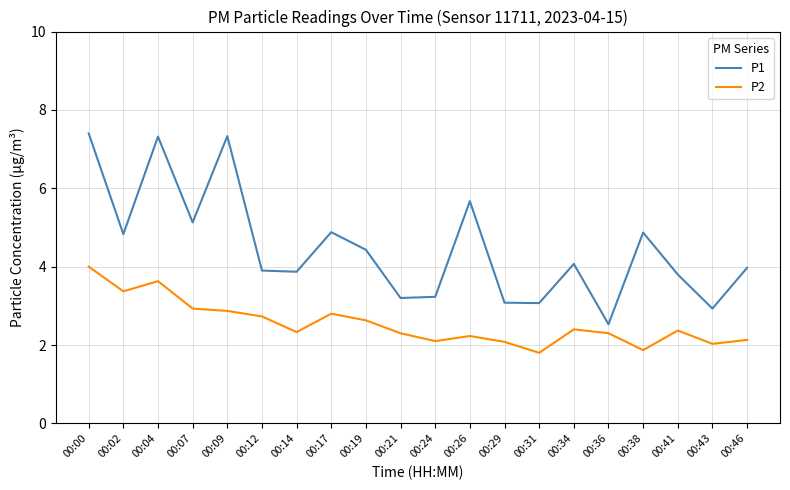

Between 00:26 and 00:36, which series saw the biggest shift?

P1